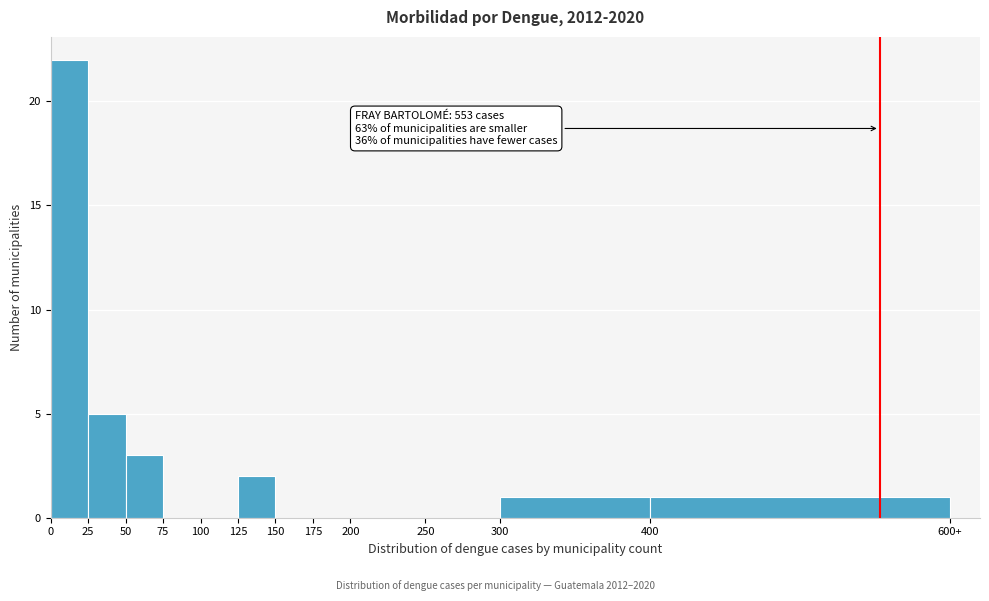

Reading right to left, what are all the values shown in this chart?

400=1	300=1	250=0	200=0	175=0	150=0	125=2	100=0	75=0	50=3	25=5	0=22